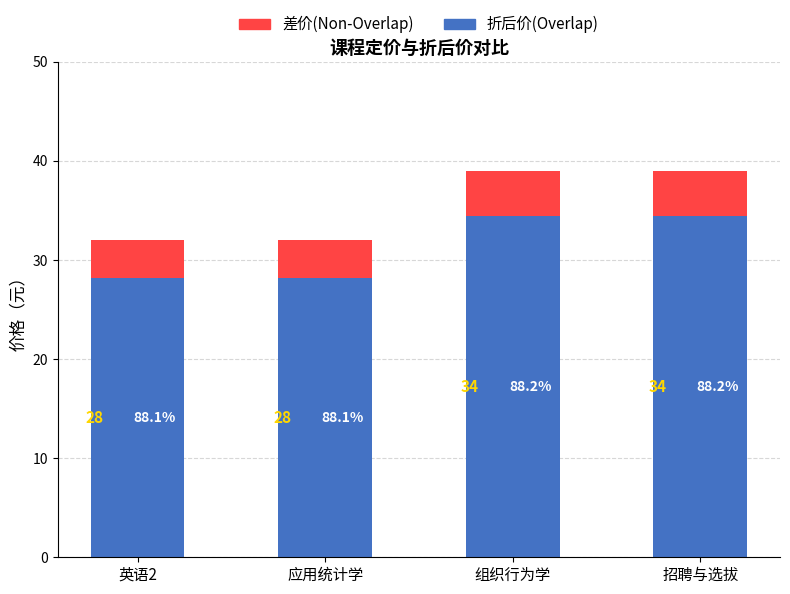

Are the bars grouped side by side (vs. stacked)?

No